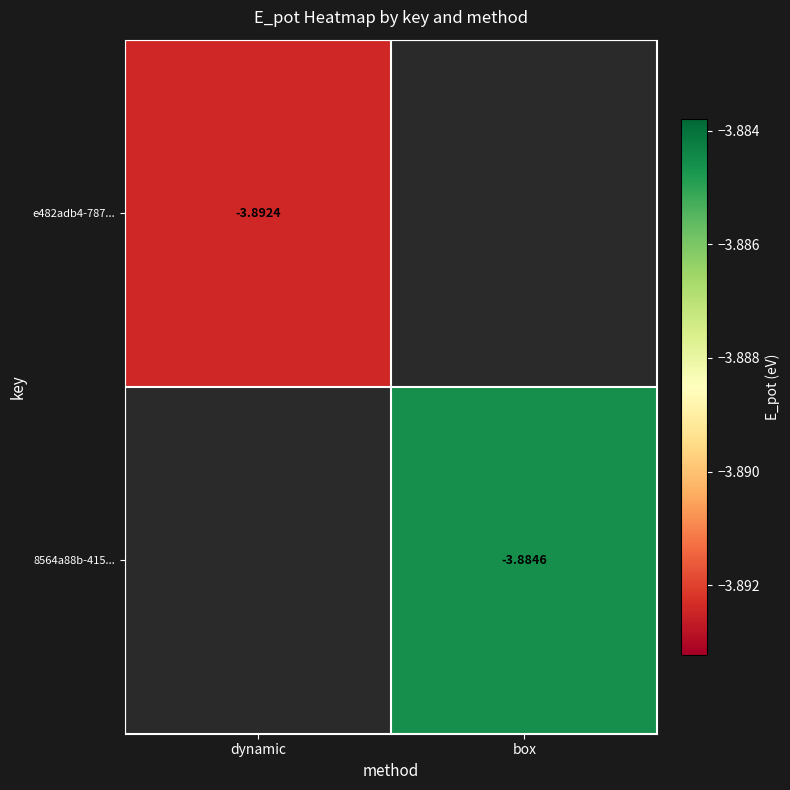

What is the highest value of the e482adb4-787... series?

-3.9